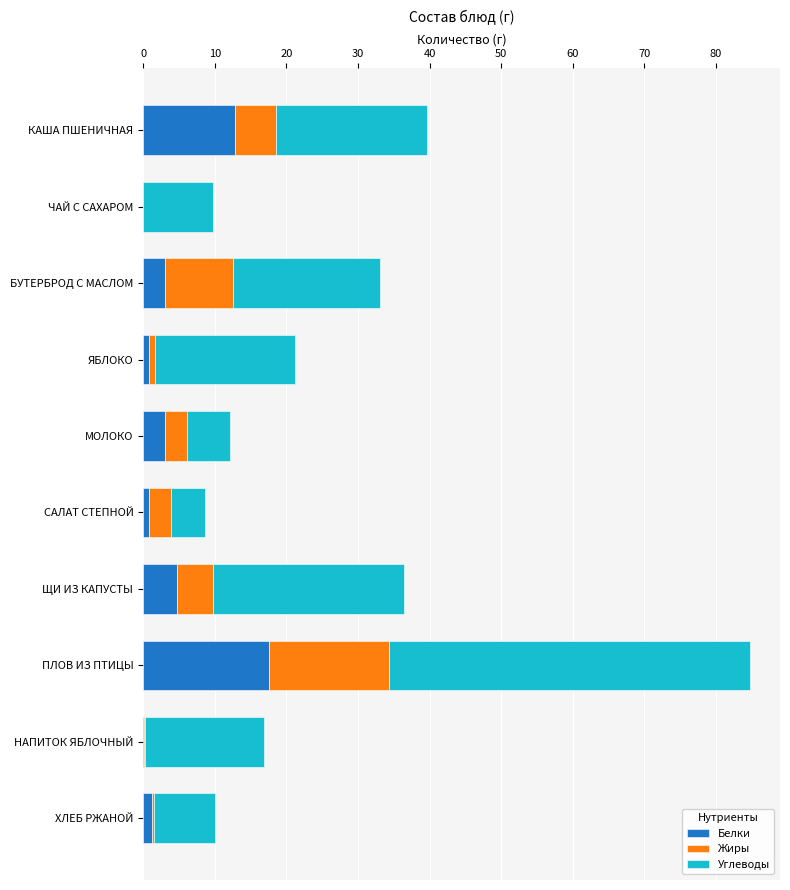

How many data points does each series have?

10